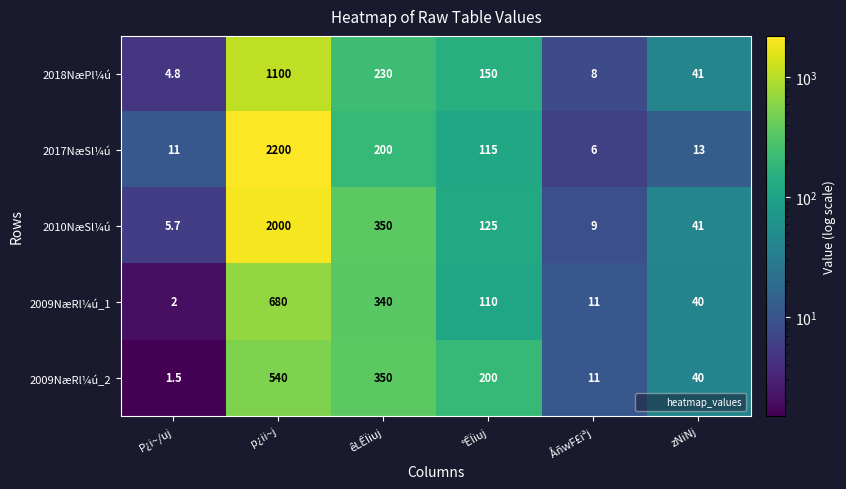

What is the difference between the maximum and minimum values in the 2018NæPl¼ú series?

1095.2